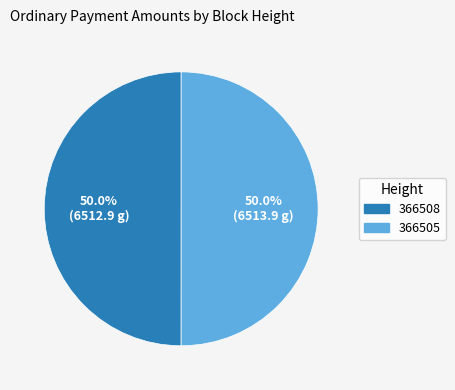

How many slices are in this pie chart?

2